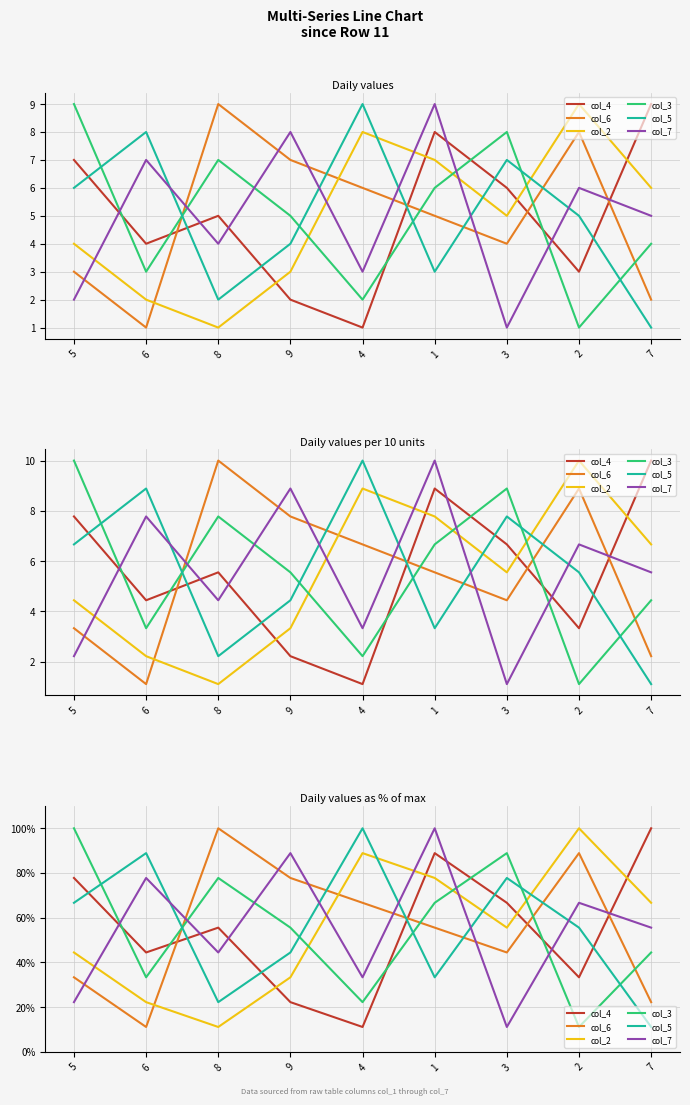

Which has a higher value, 5 or 6?

5